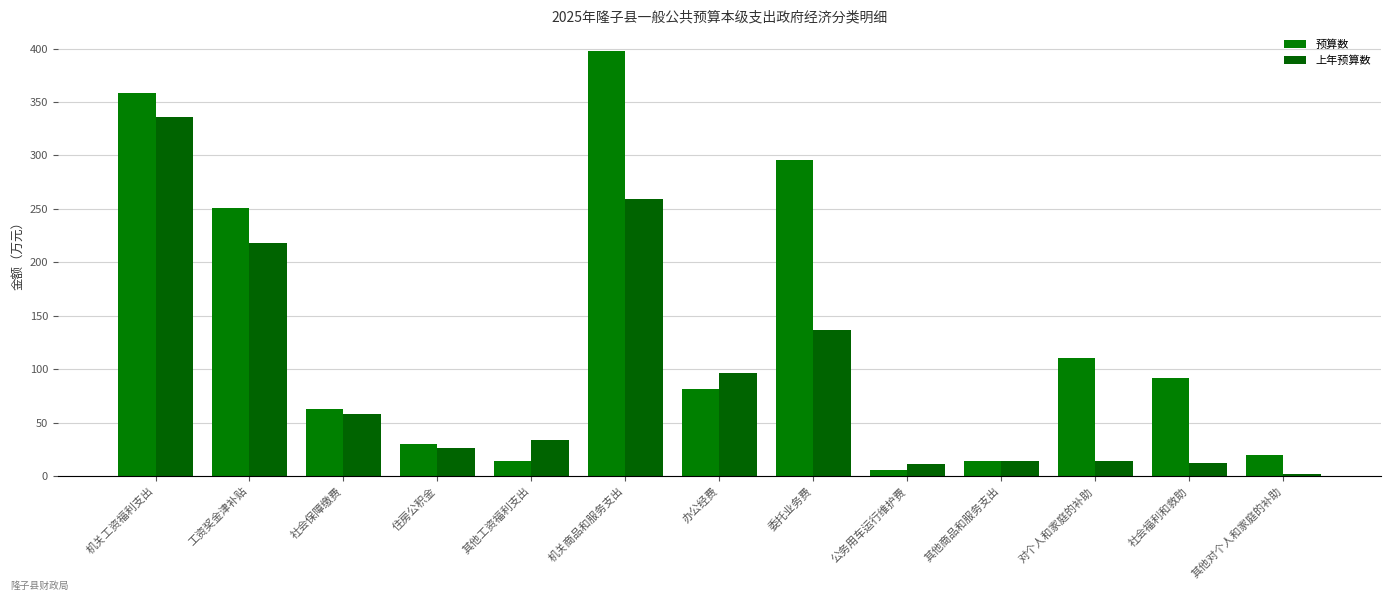

Is the value of 上年预算数 at 委托业务费 greater than the value of 预算数 at 其他工资福利支出?

Yes